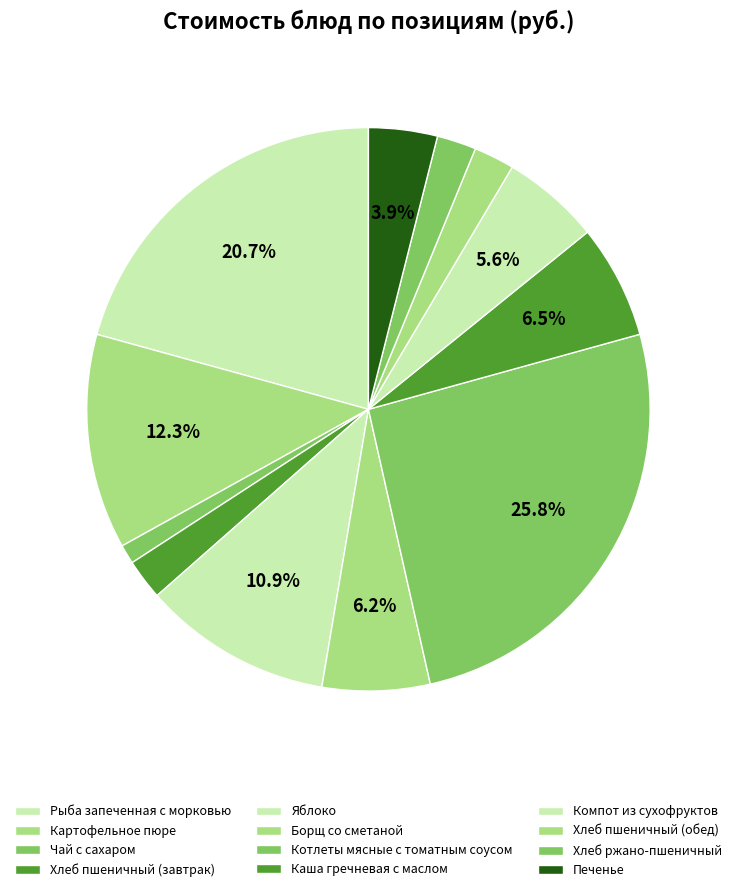

To the nearest percent, what is the combined percentage of Чай с сахаром and Печенье?

5%